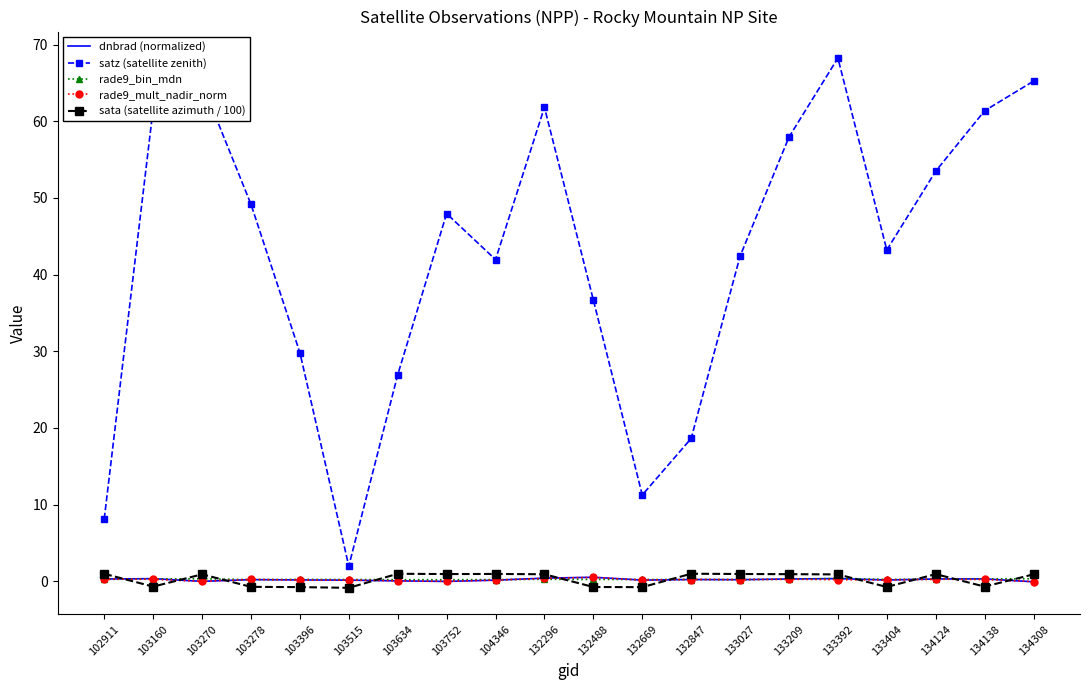

At which label does satz (satellite zenith) first exceed 47?

103160